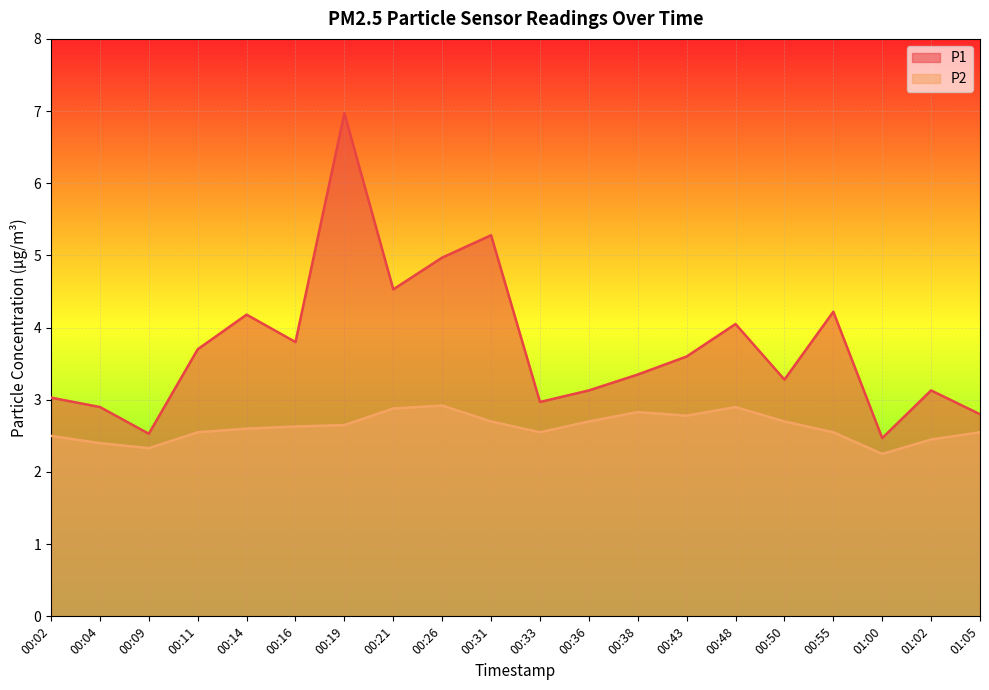

What is the label of the 7th point from the right?

00:43